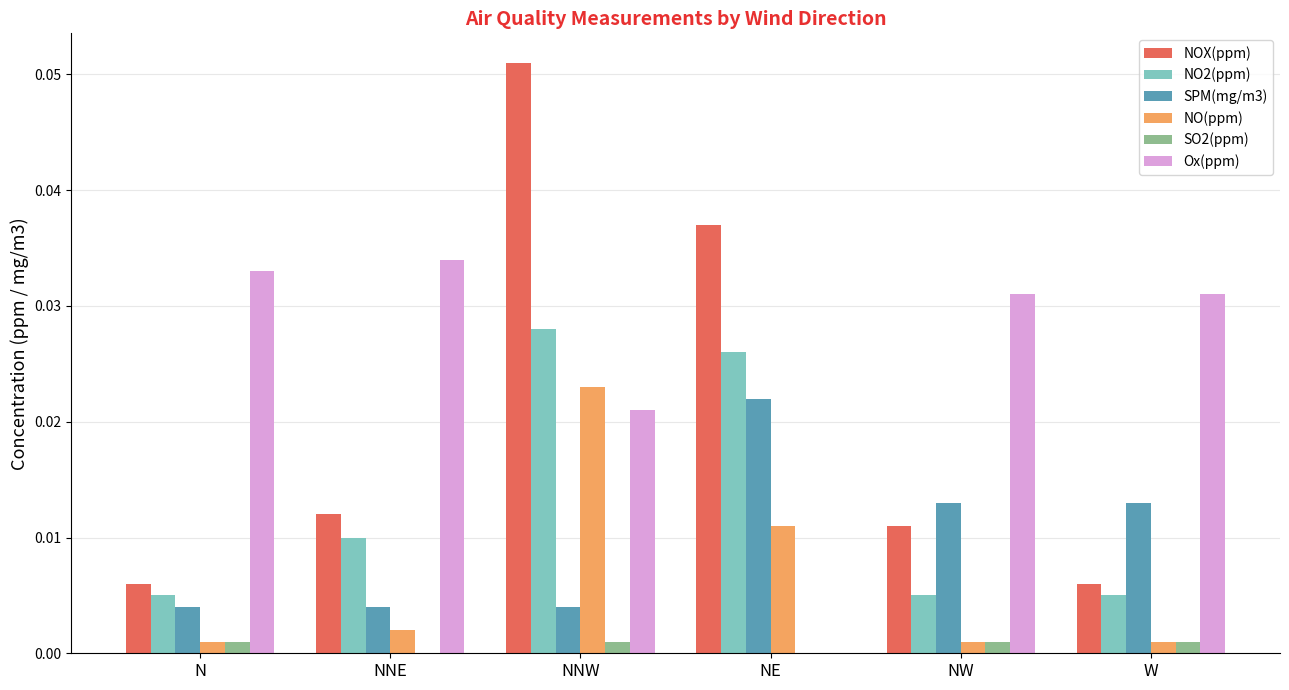

At which category is the sum across all series the highest?

NNW